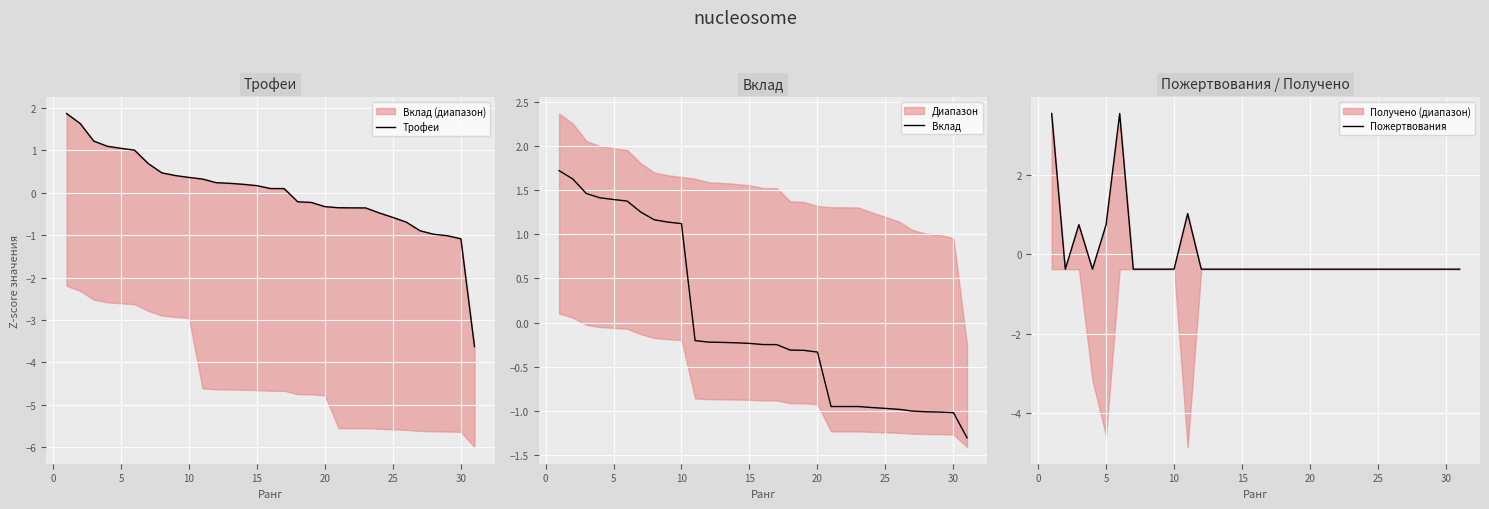

Is this an area chart (filled region under the line)?

No